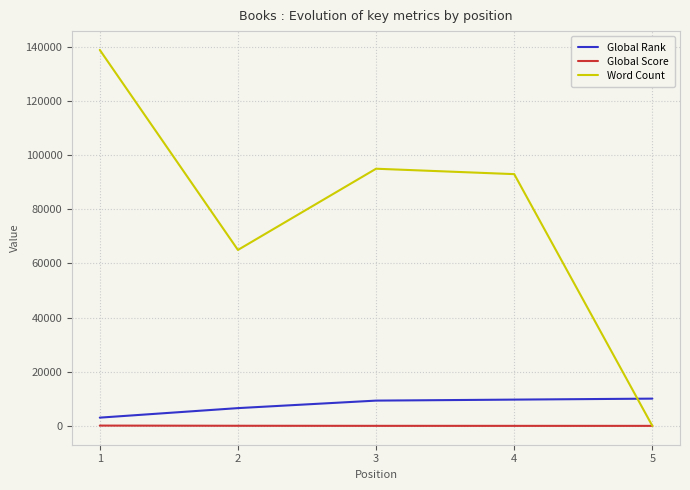

Between which two adjacent categories do Global Rank and Word Count first intersect?

4 and 5